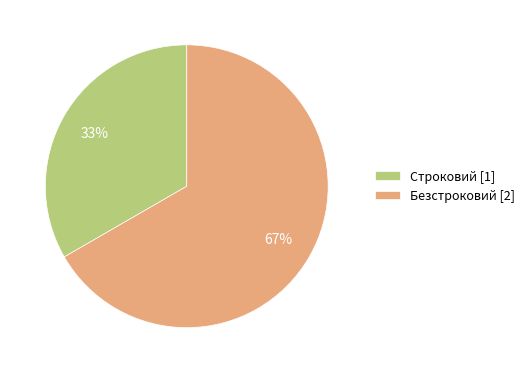

How many segments does this pie chart have?

2